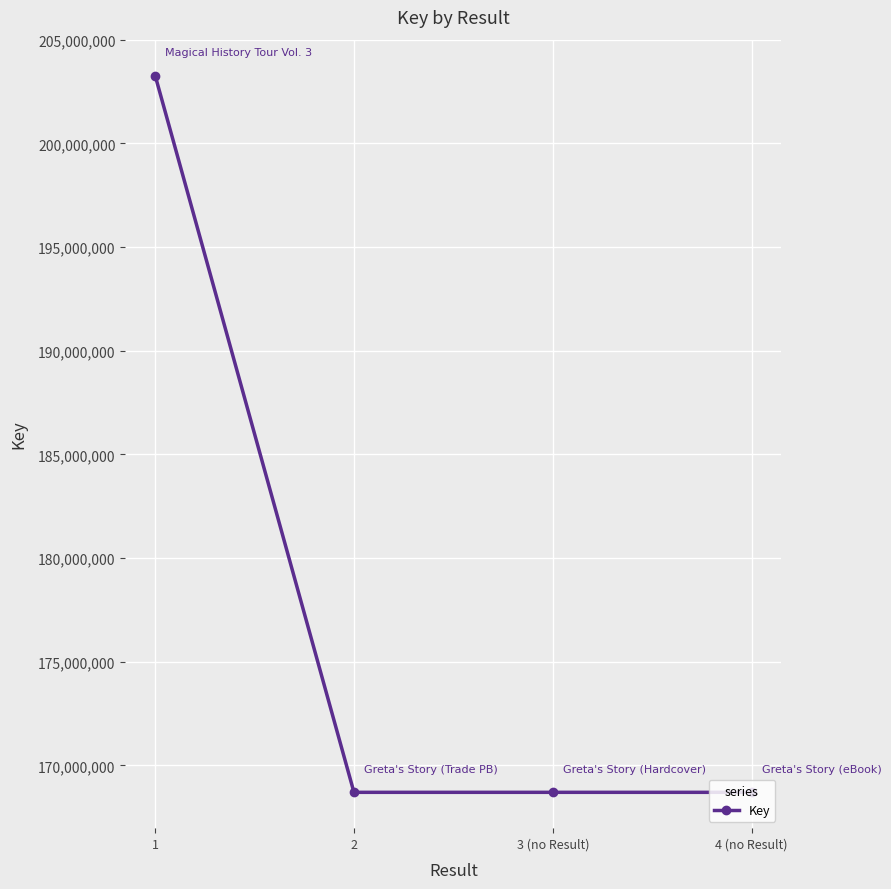

Which category has the highest value across all series?

1